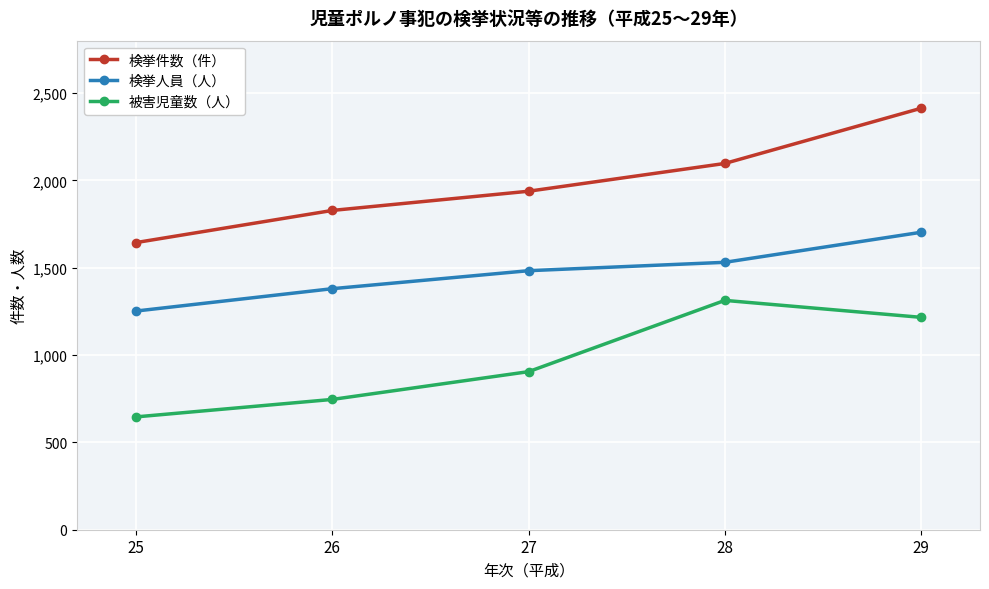

Does the chart display data point markers on the line(s)?

Yes